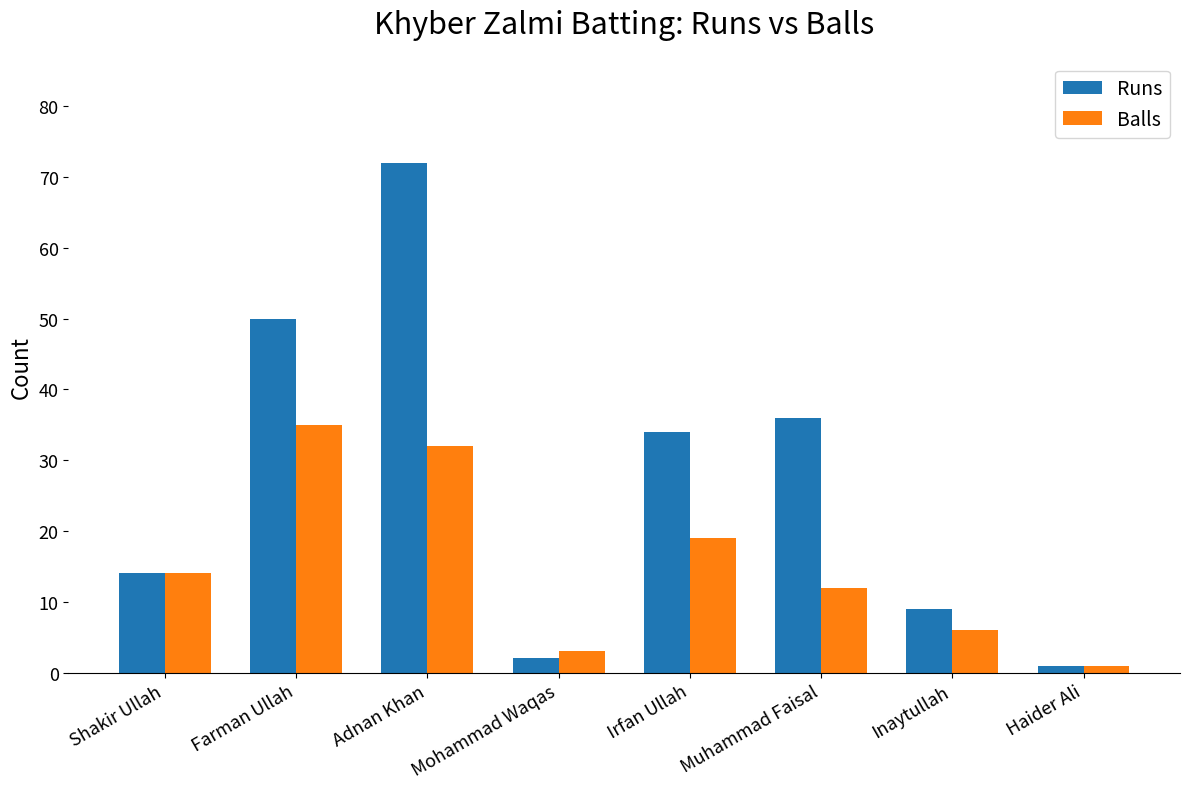

List the series in order of their overall mean, highest first.

Runs, Balls